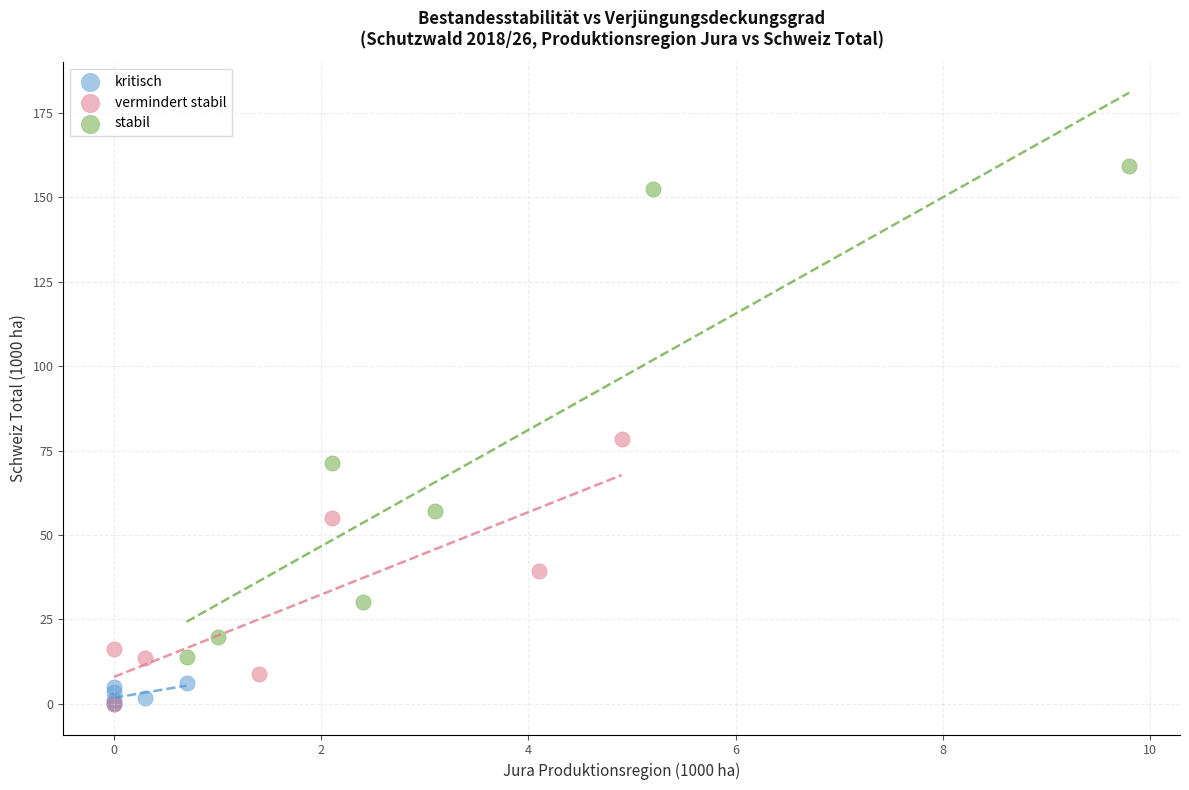

Which series reaches the maximum Y coordinate?

stabil